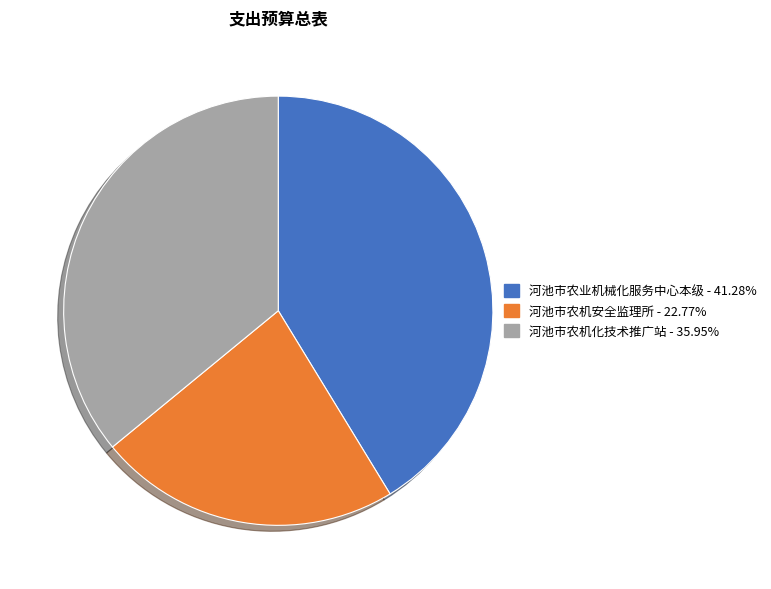

How many segments does this pie chart have?

3